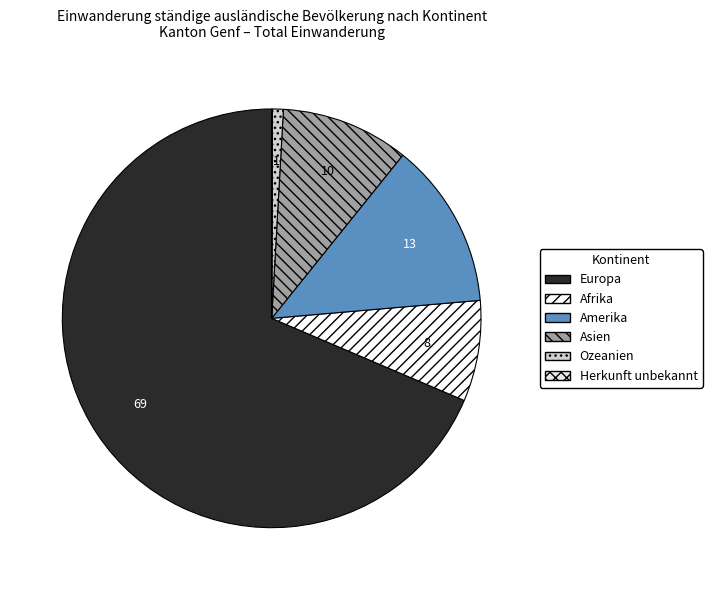

To the nearest percent, what portion does Afrika represent?

8%